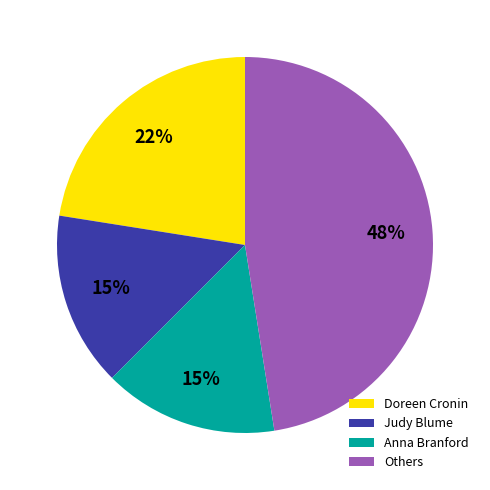

The Others slice represents 48% of the pie. True or false?

True